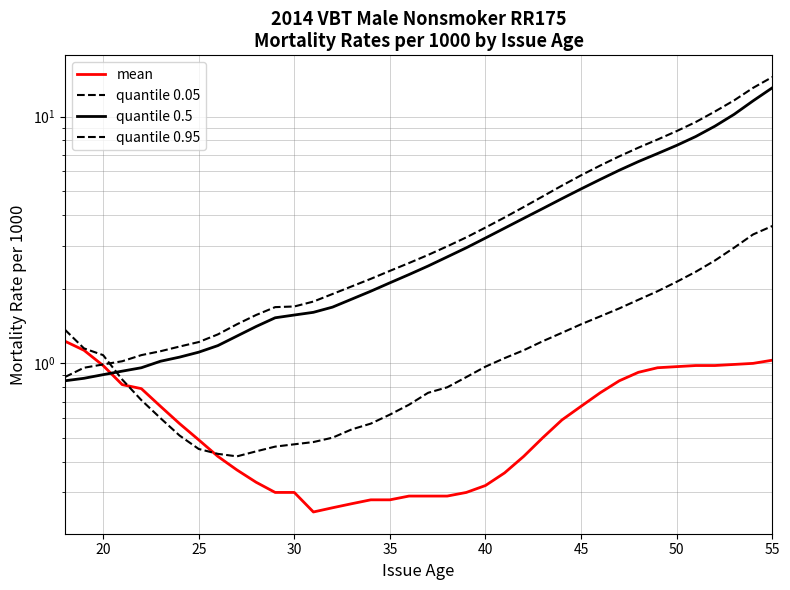

List the series in order of their peak value, highest first.

quantile 0.95, quantile 0.5, quantile 0.05, mean